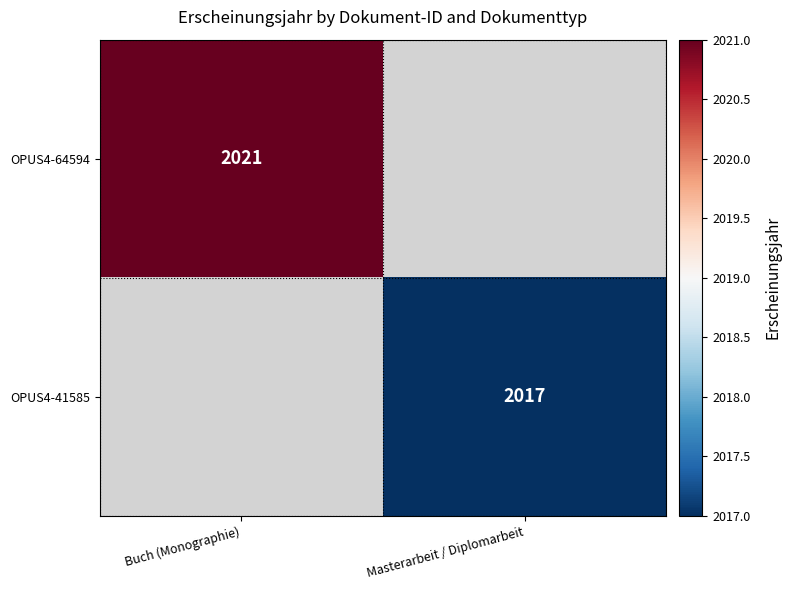

What is the minimum value shown in the chart?

2017.0